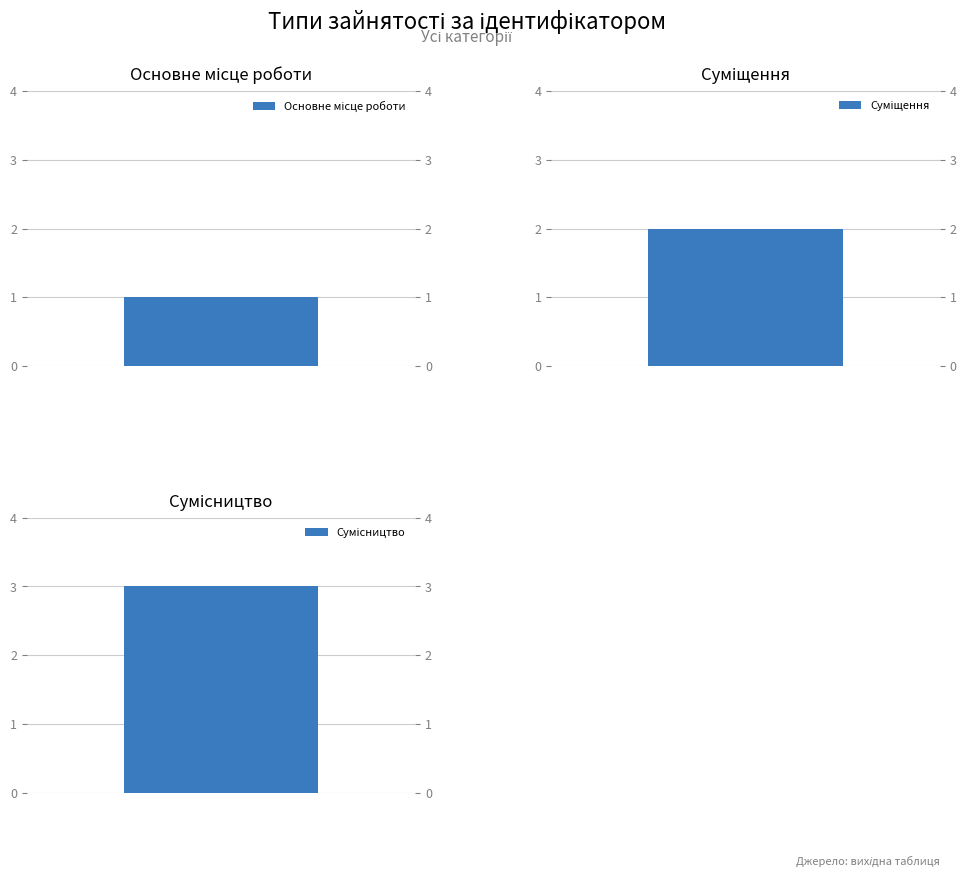

List the labels in order of value, smallest first.

Основне місце роботи, Суміщення, Сумісництво